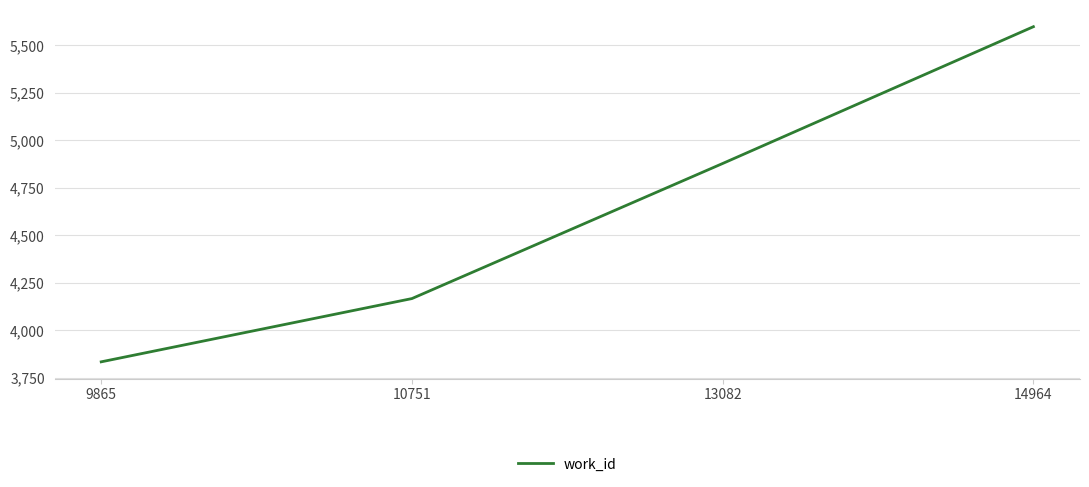

Reading left to right, extract all data points from this chart.

9865=3834	10751=4167	13082=4878	14964=5598